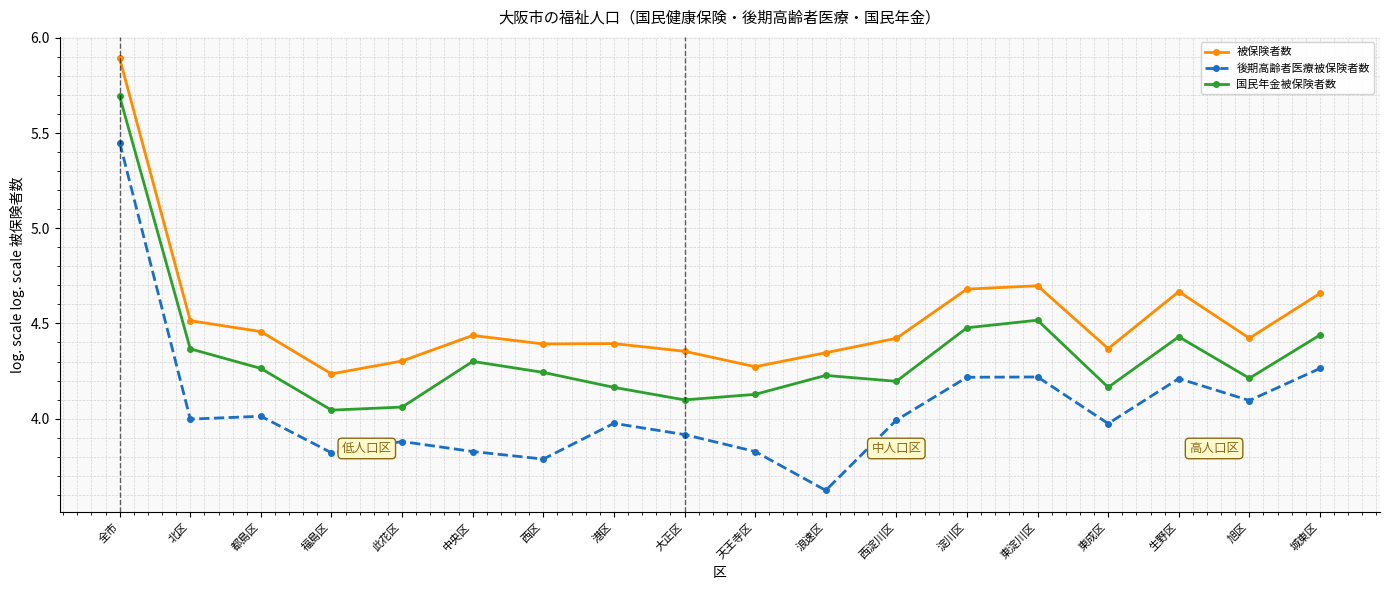

Does the chart display data point markers on the line(s)?

Yes